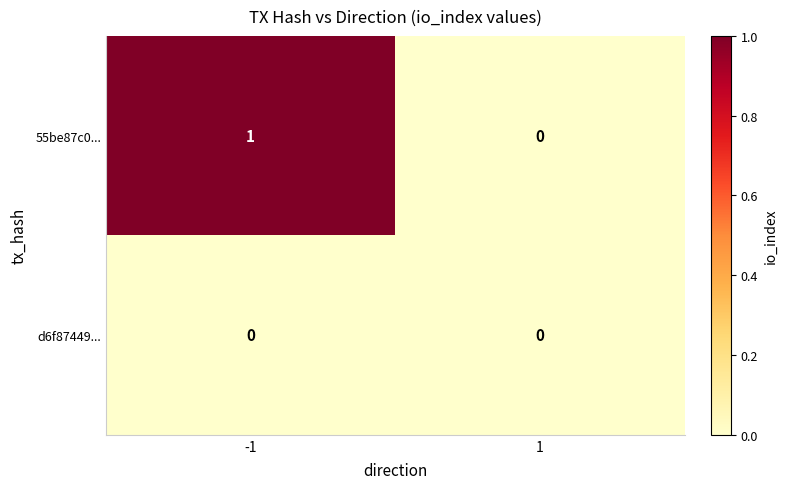

At which category is the sum across all series the highest?

-1